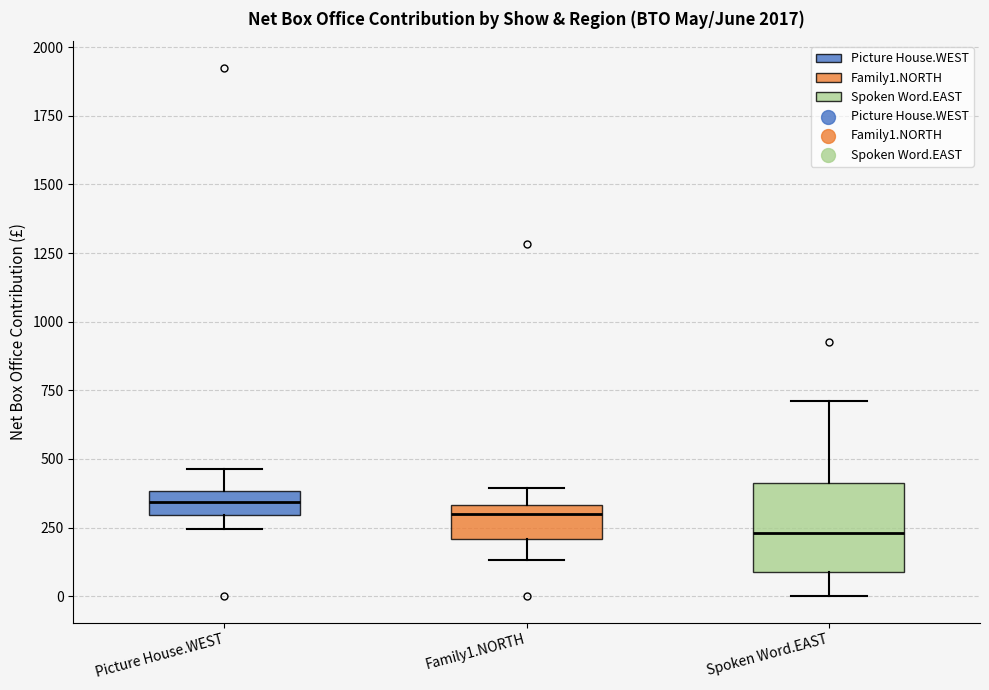

Reading left to right, transcribe this box plot: for each box, give where its median line is, the range the box spans, and where its two whiskers end, as read against the y-axis. The values are not printed on the chart, so give them approximately, as read against the axis.

Picture House.WEST: median 350, box 300 to 400, whiskers 250 to 450
Family1.NORTH: median 300, box 200 to 350, whiskers 150 to 400
Spoken Word.EAST: median 250, box 100 to 400, whiskers 0 to 700